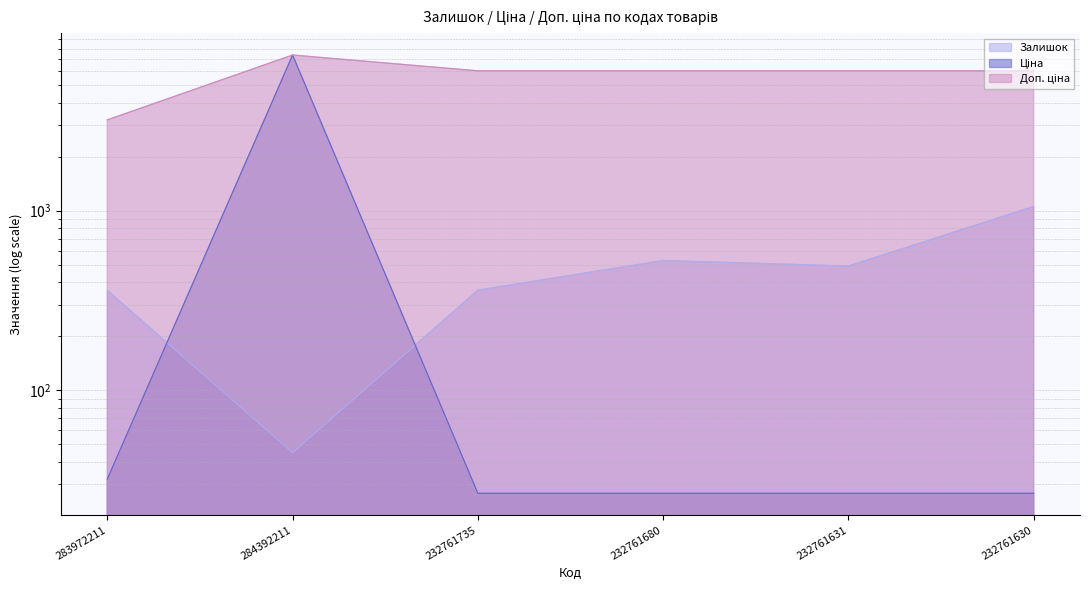

At which category does Ціна reach its first local peak?

284392211